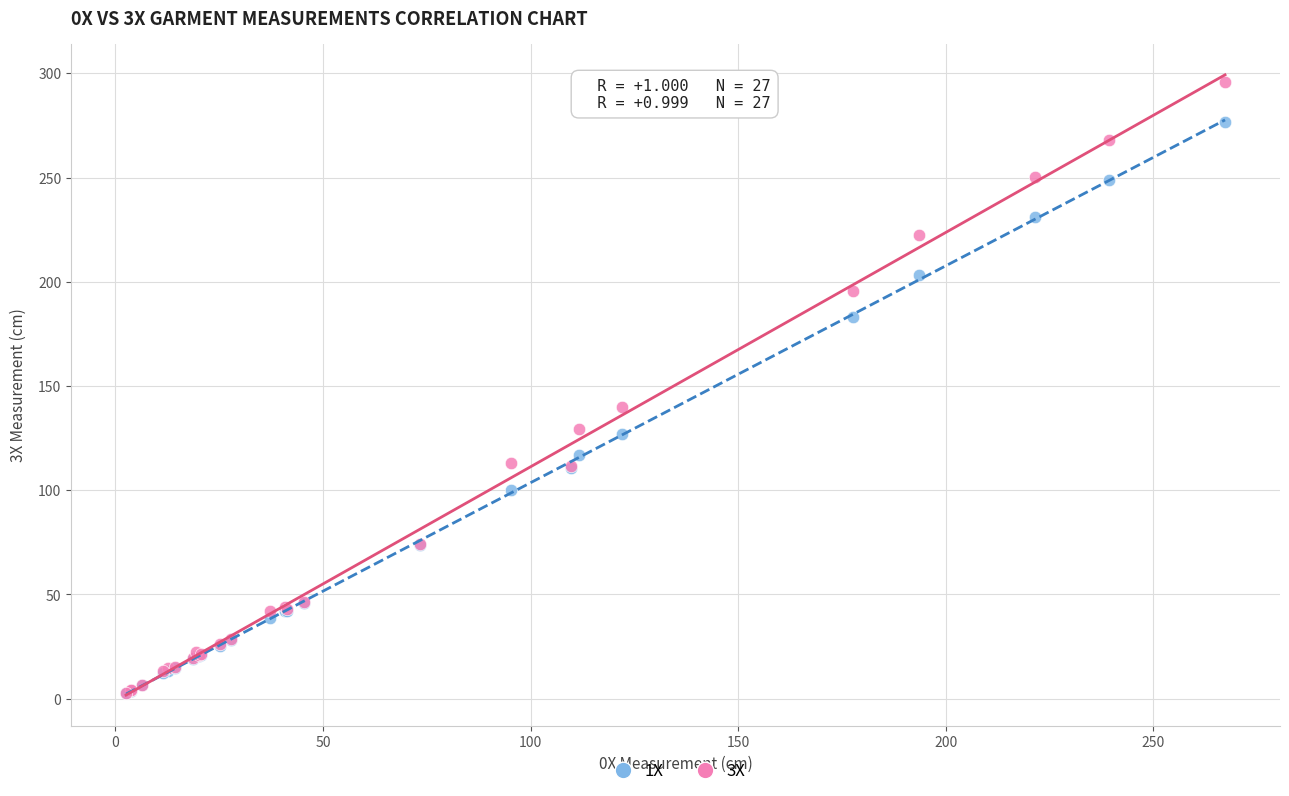

What are all the series names shown in the legend?

1X, 3X